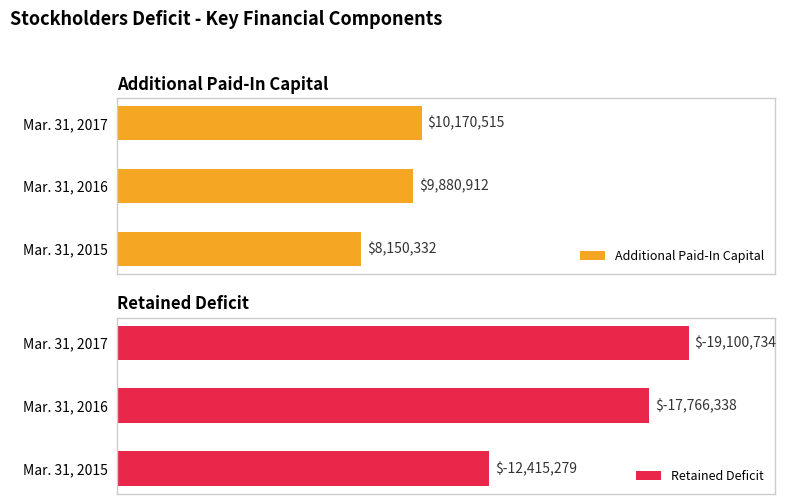

The value of Retained Deficit at Mar. 31, 2017 is 9787578. True or false?

False